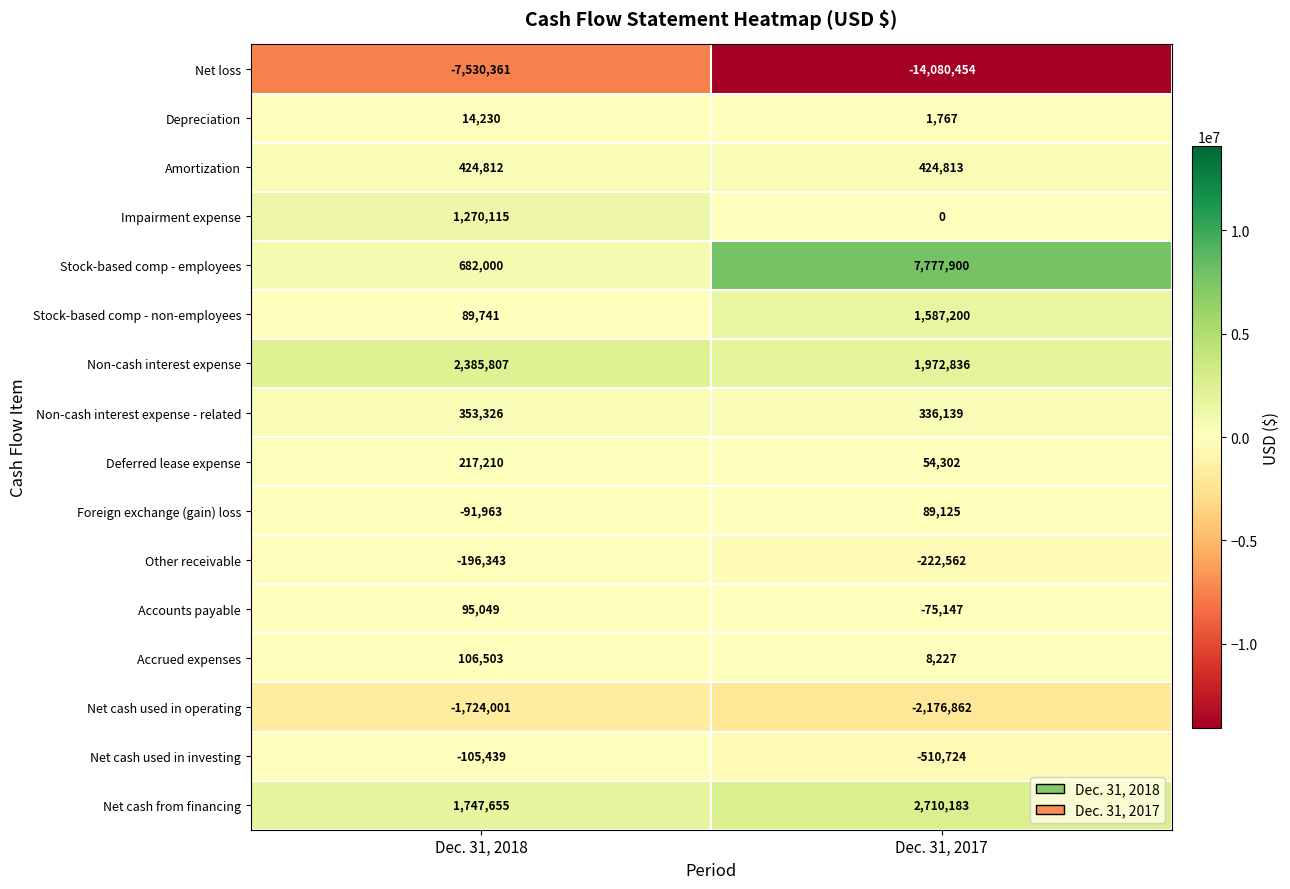

Between Dec. 31, 2018 and Dec. 31, 2017, which series saw the biggest shift?

Stock-based comp - employees